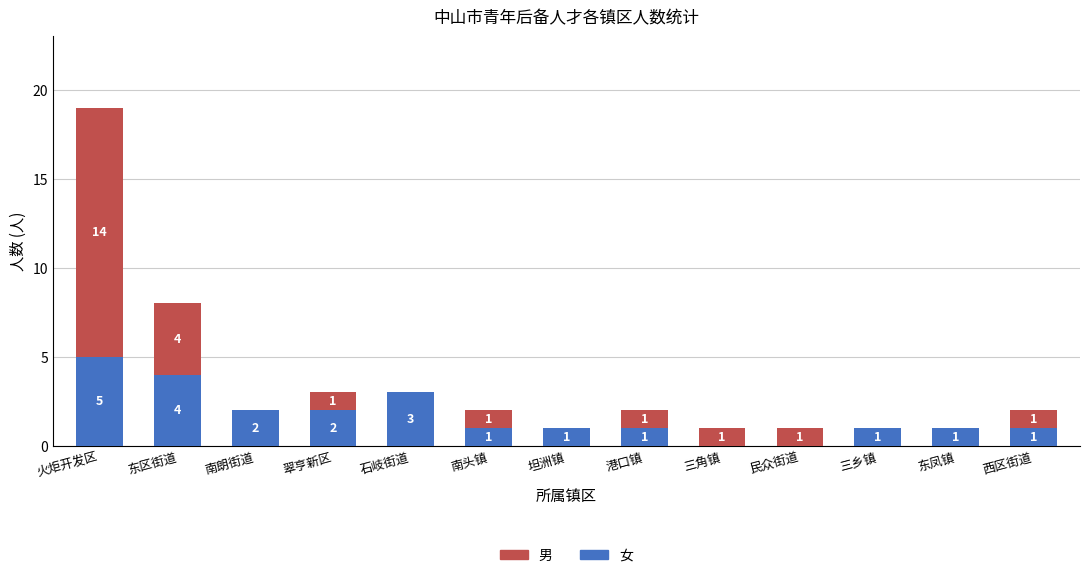

Reading right to left, list the values for the 女 series.

西区街道=1	东凤镇=1	三乡镇=1	民众街道=0	三角镇=0	港口镇=1	坦洲镇=1	南头镇=1	石岐街道=3	翠亨新区=2	南朗街道=2	东区街道=4	火炬开发区=5